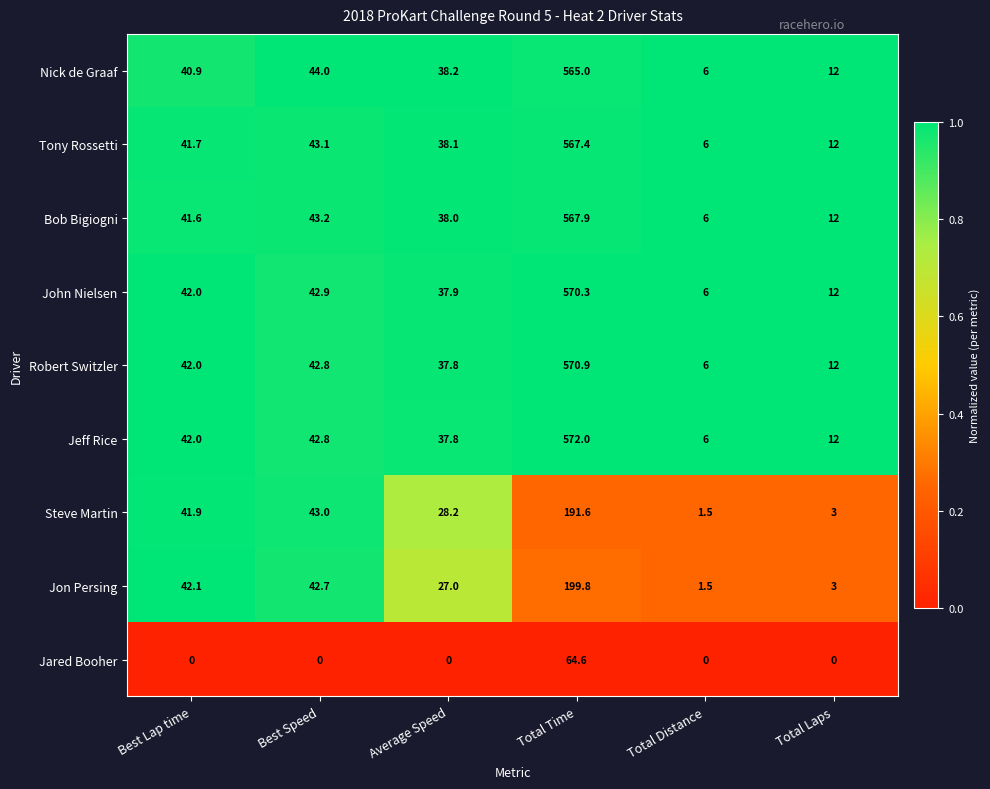

What is the difference between the highest and lowest values at Average Speed?

38.2